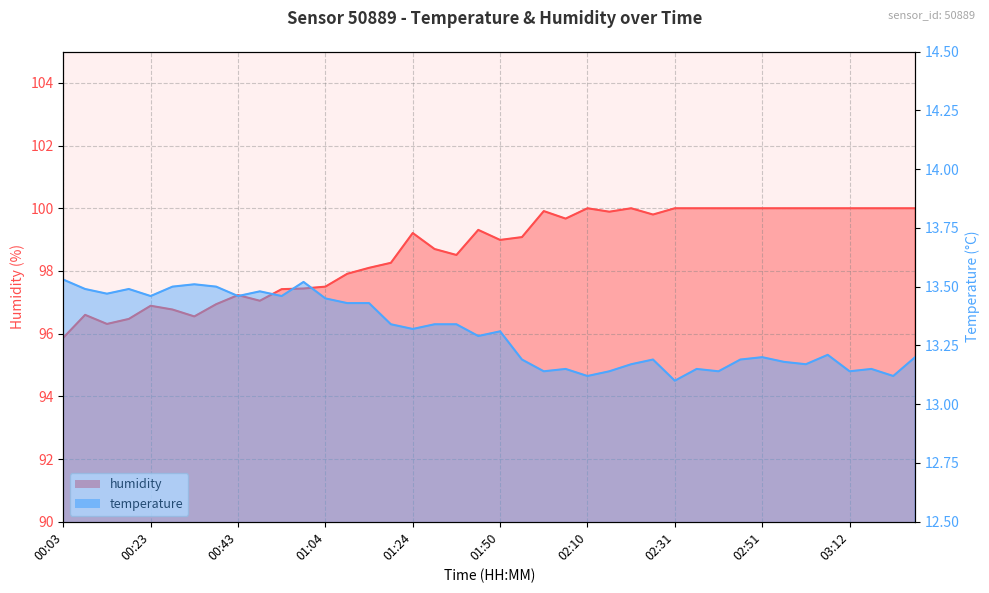

Where is the first local maximum for humidity?

00:08